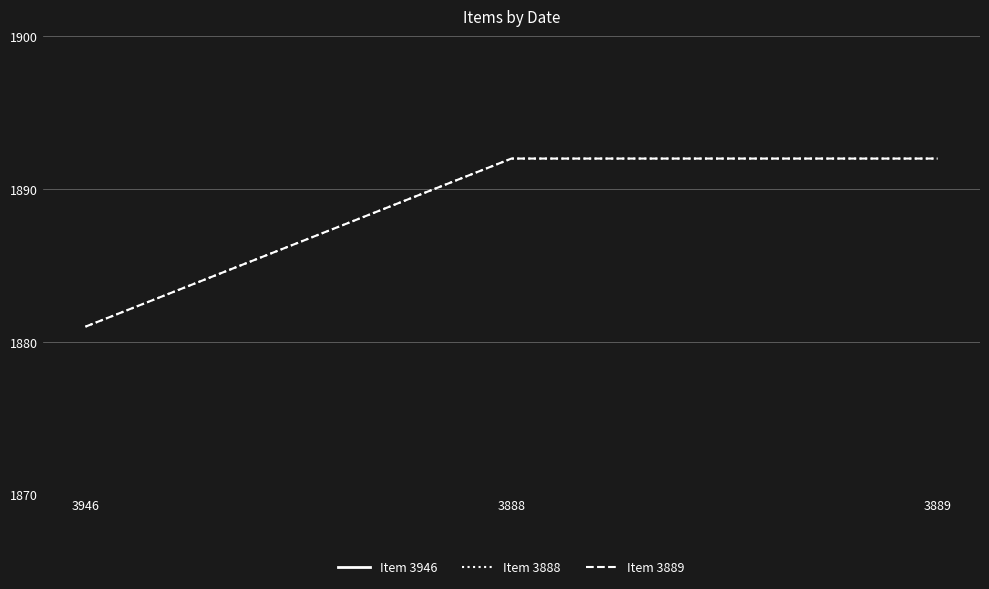

Reading left to right, list all the values displayed in this chart.

Item 3946: 3946	3888	3889
Item 3888: 1881	1892	1892
Item 3889: 1881	1892	1892